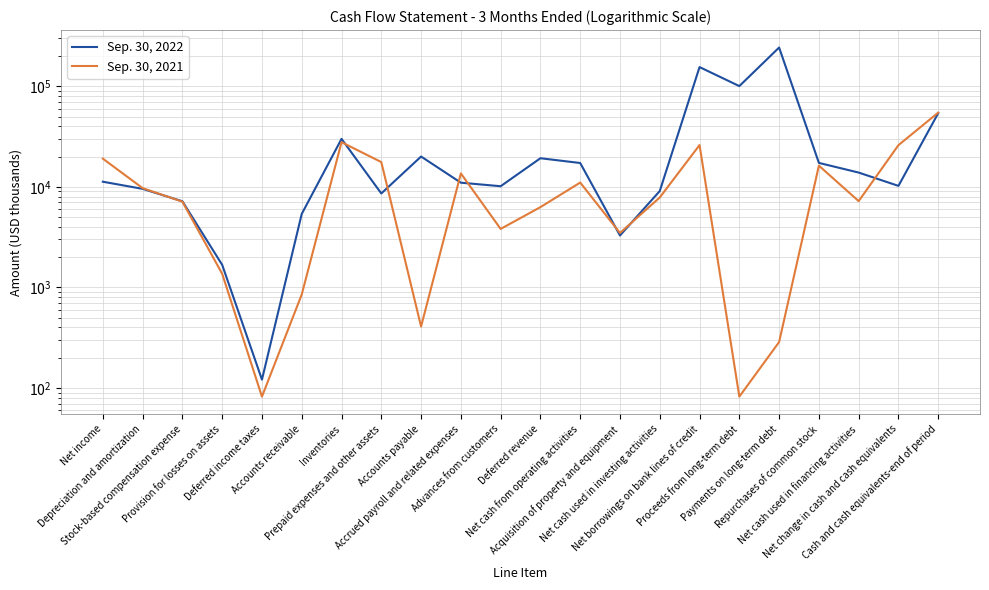

The value of Sep. 30, 2022 at Depreciation and amortization is 14007. True or false?

False